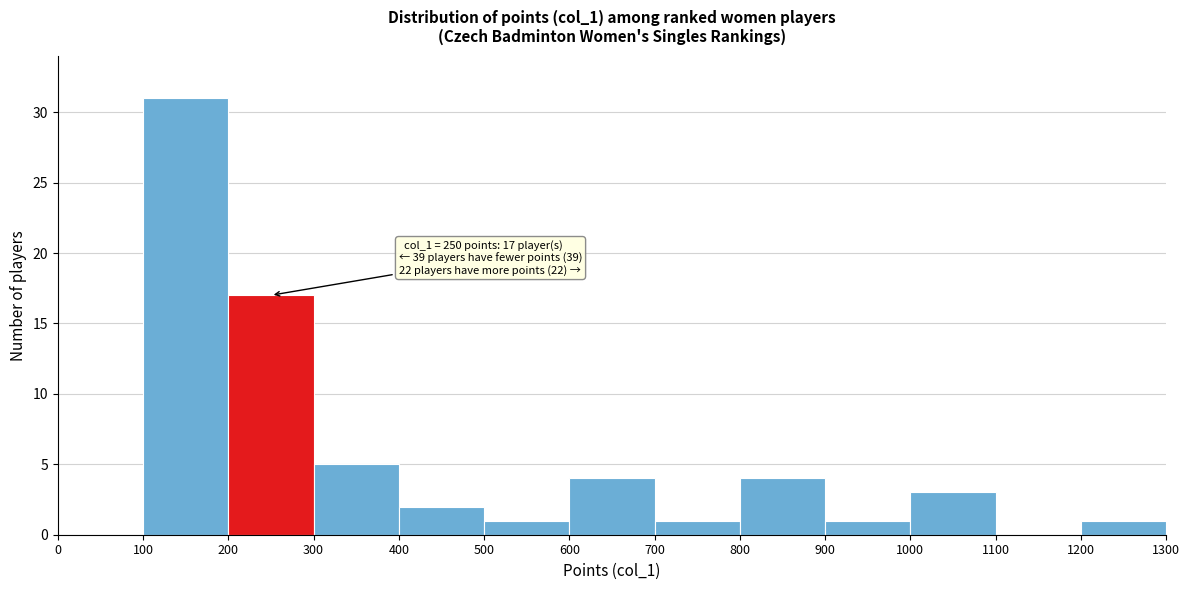

Which range on the x-axis has the tallest bar?

100 to 200